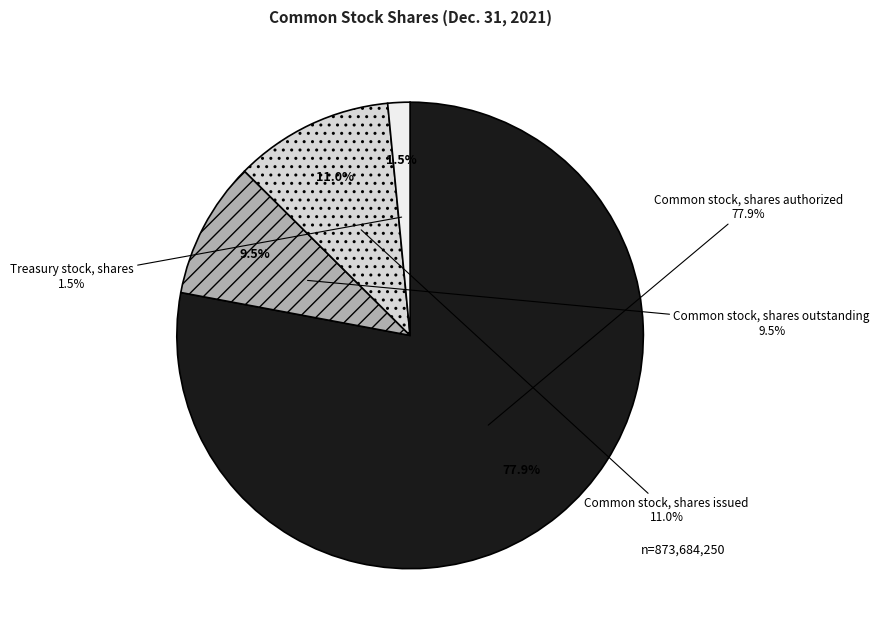

The Common stock, shares outstanding slice represents 9% of the pie. True or false?

True